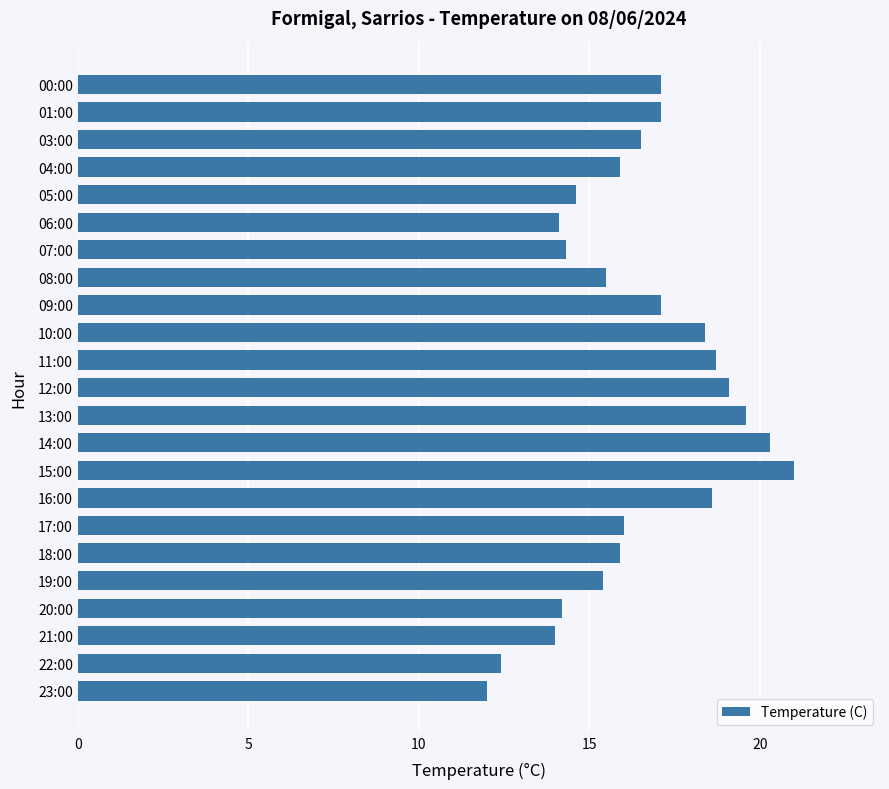

What is the sum of all values?

377.8